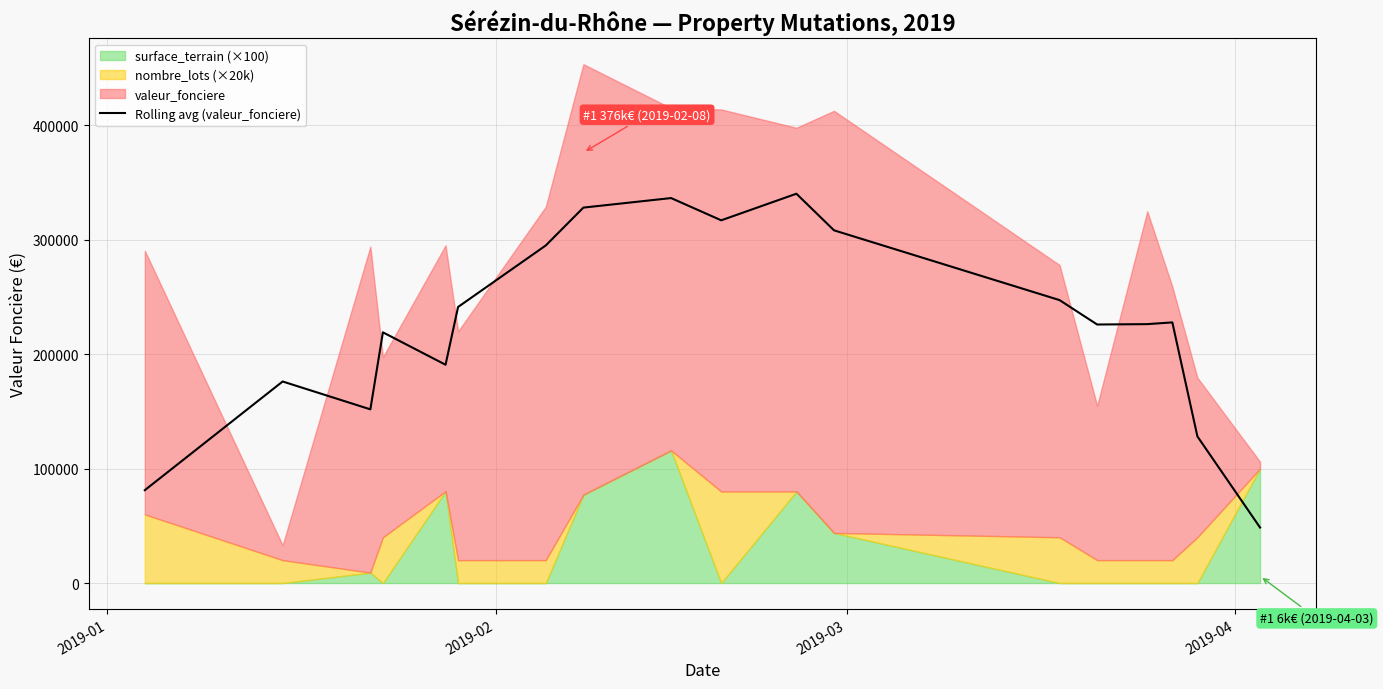

What is the minimum value for Rolling avg (valeur_fonciere)?

48511.7